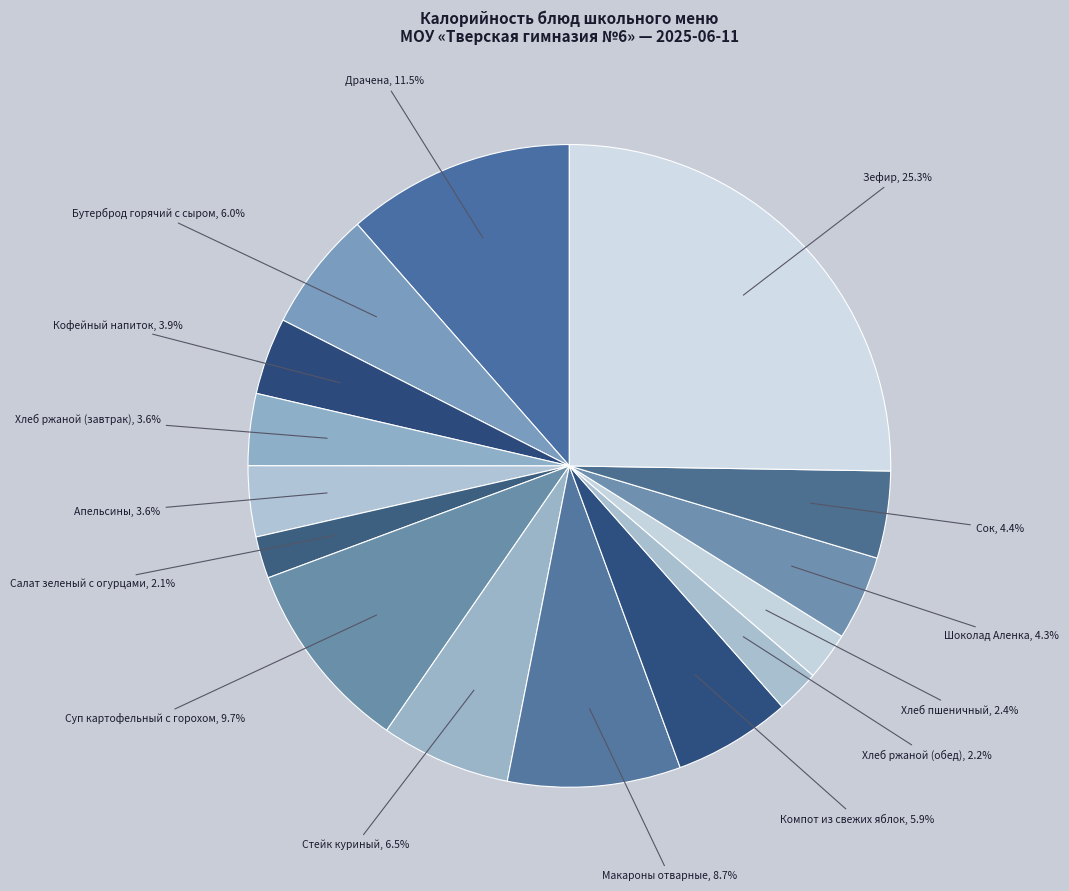

Rank the categories by value from highest to lowest.

Зефир, Драчена, Суп картофельный с горохом, Макароны отварные, Стейк куриный, Бутерброд горячий с сыром, Компот из свежих яблок, Сок, Шоколад Аленка, Кофейный напиток, Хлеб ржаной (завтрак), Апельсины, Хлеб пшеничный, Хлеб ржаной (обед), Салат зеленый с огурцами